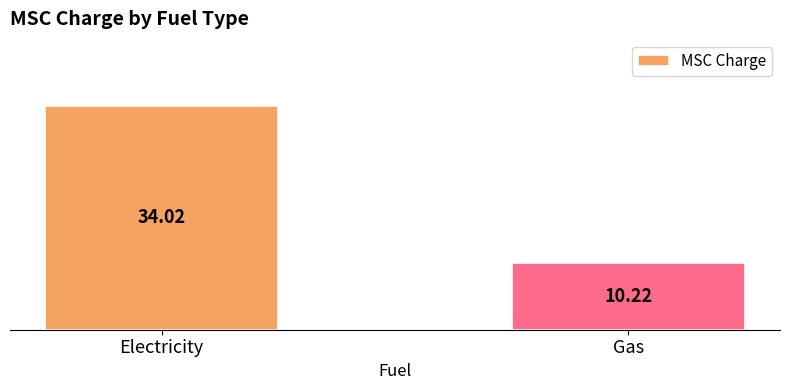

List the labels in order of value, largest first.

Electricity, Gas